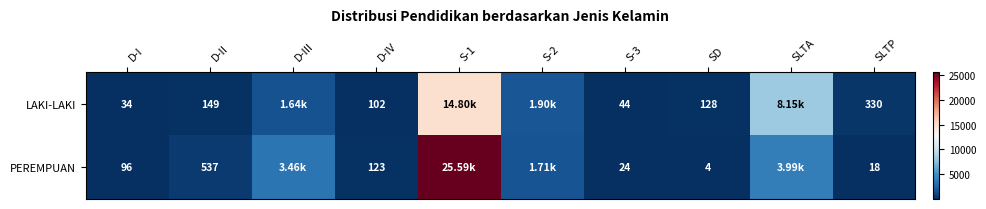

Is the value of PEREMPUAN at SD greater than the value of LAKI-LAKI at D-I?

No